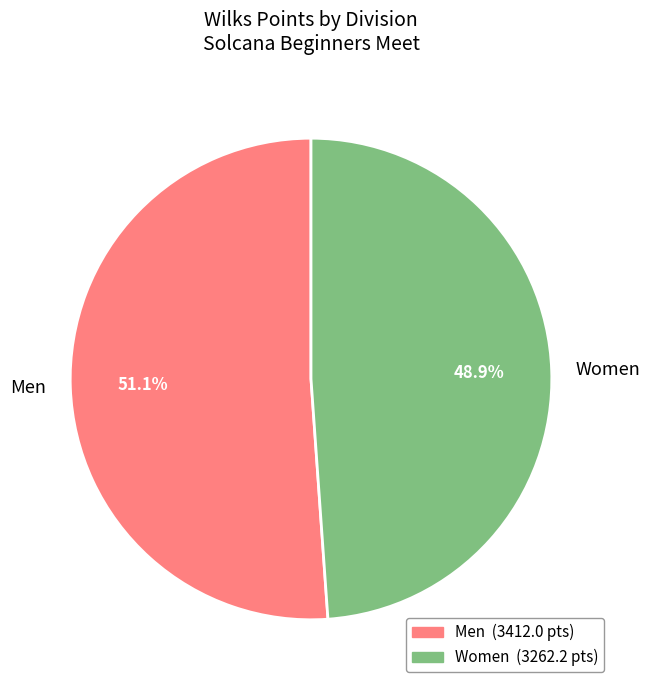

Approximately how many times larger is the value at Men compared to Women?

1.0